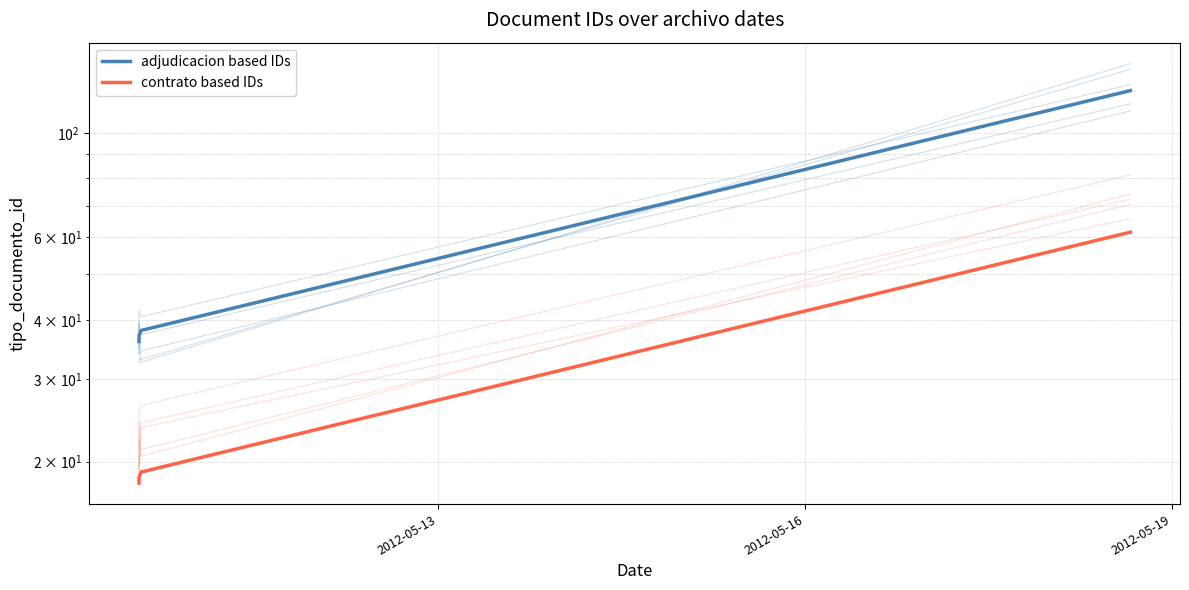

List the series in order of their peak value, lowest first.

contrato based IDs, adjudicacion based IDs